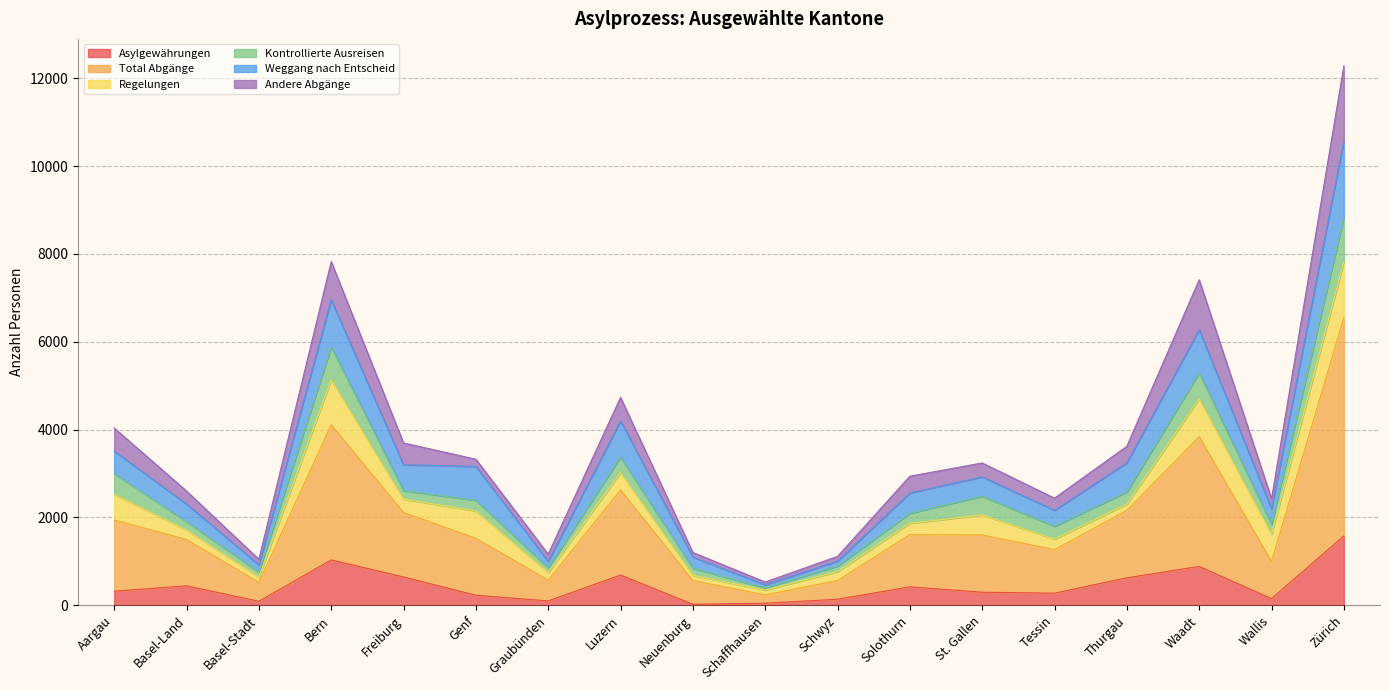

Which category has the highest value in the Asylgewährungen series?

Zürich